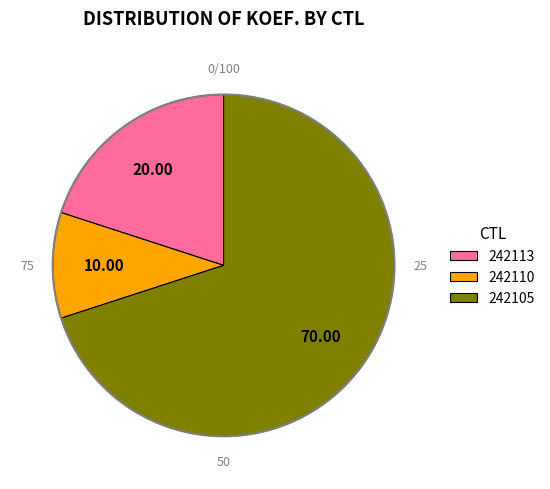

How many segments does this pie chart have?

3